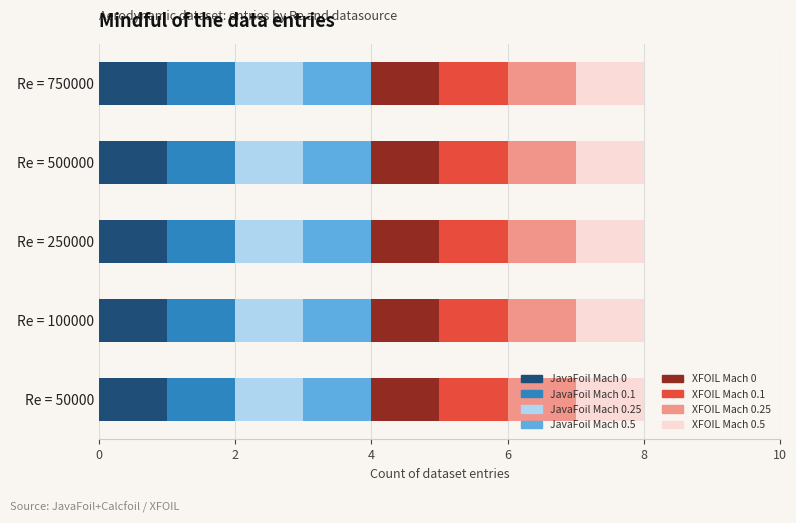

The value of XFOIL ncrit=9 at 750000 is 56. True or false?

False